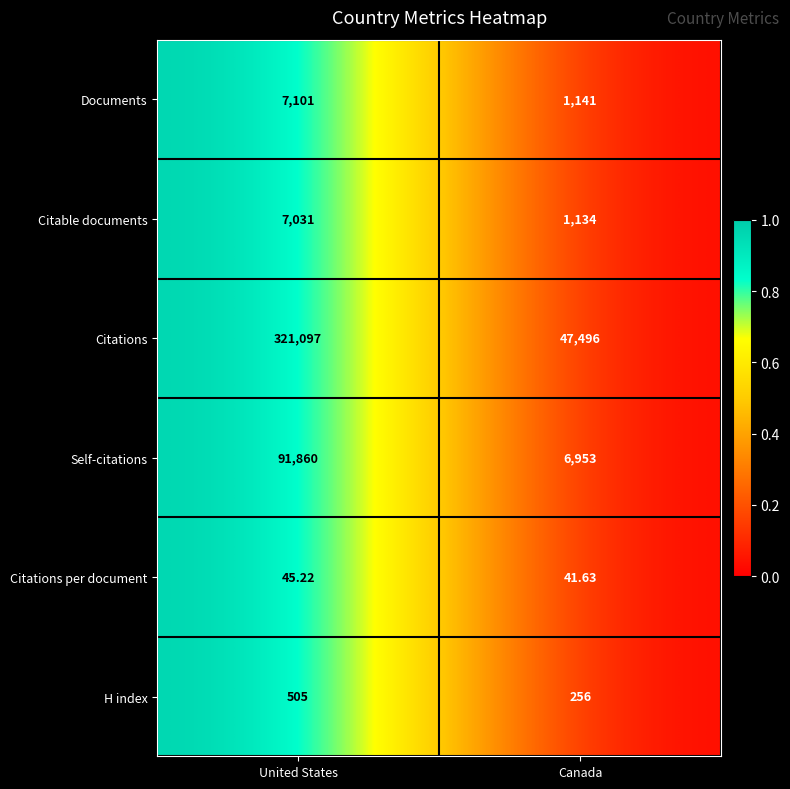

Which label corresponds to the largest value in the chart?

United States